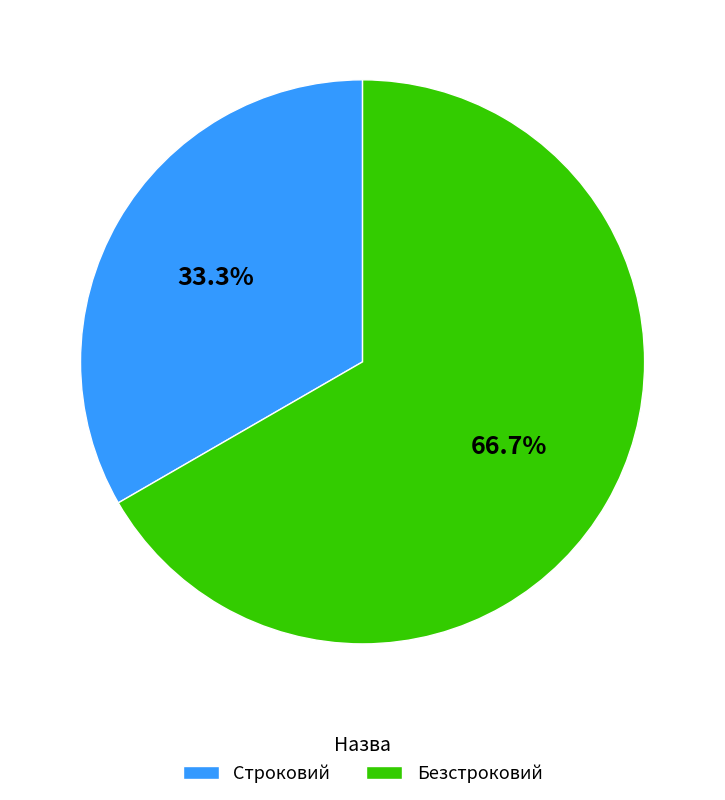

Approximately how many times larger is the value at Безстроковий compared to Строковий?

2.0